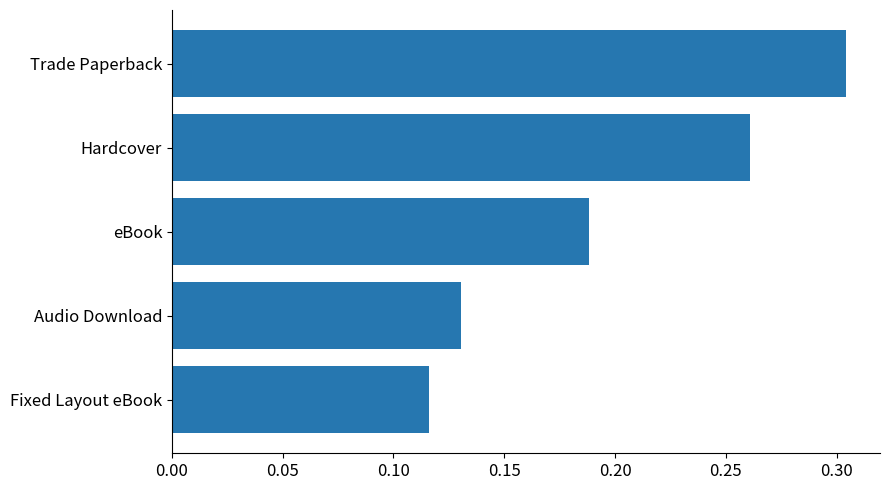

Are the bars horizontal?

Yes